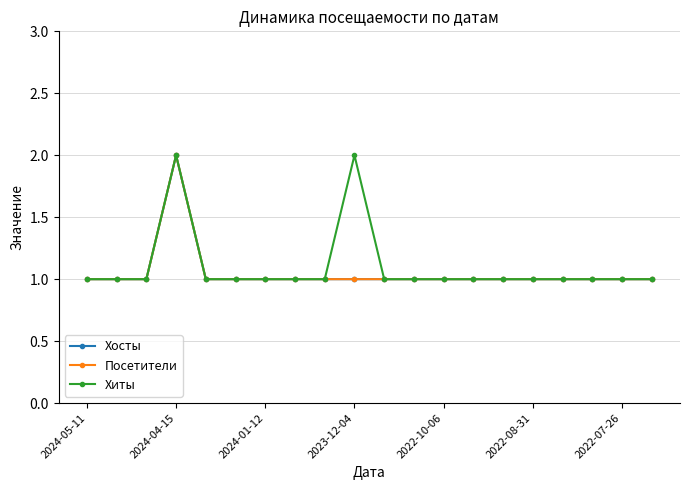

How many lines are shown in the chart?

3